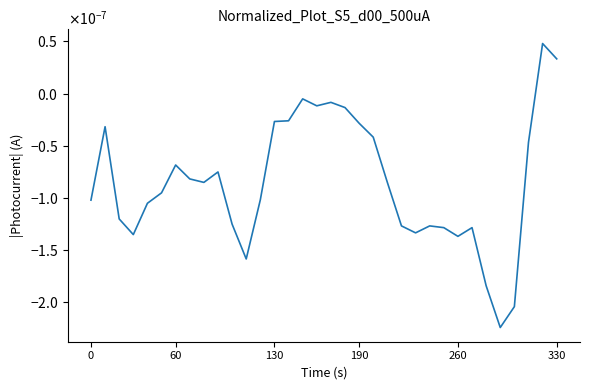

Does the chart display data point markers on the line(s)?

No